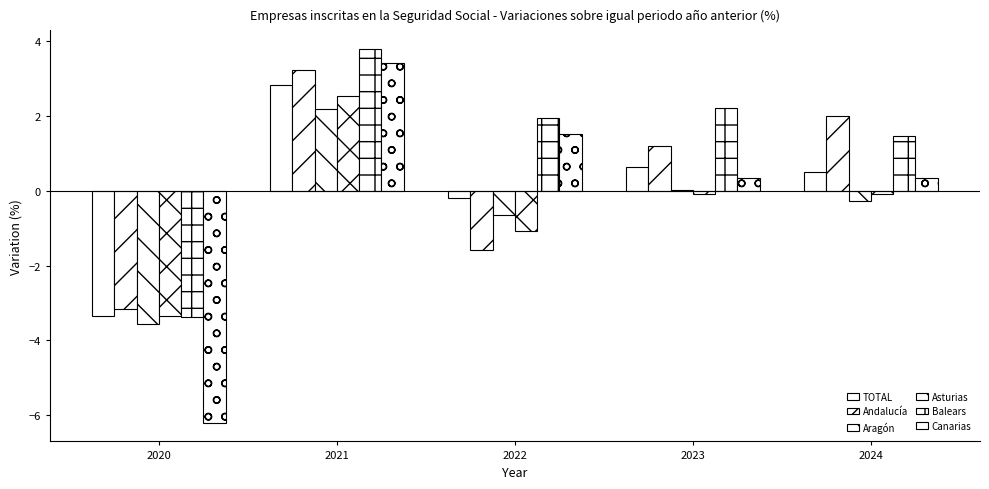

The Aragón series shows 2.2 at 2021. True or false?

True